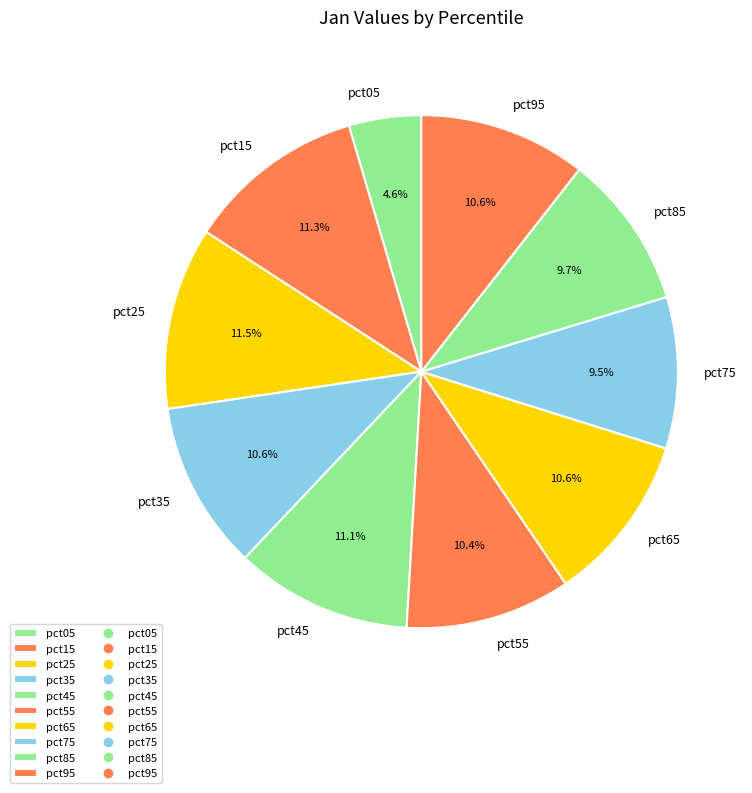

Which category has the smallest portion of the pie?

pct05